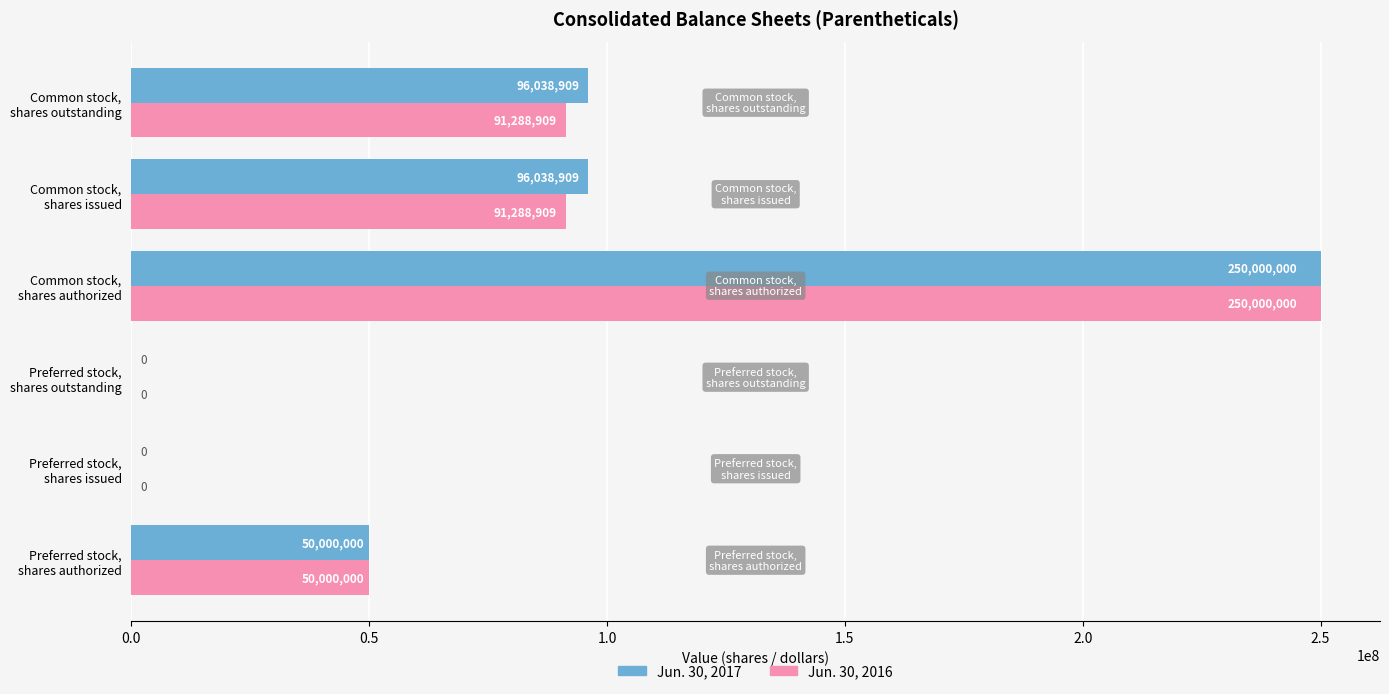

Which series has the largest total across all categories?

Jun. 30, 2017